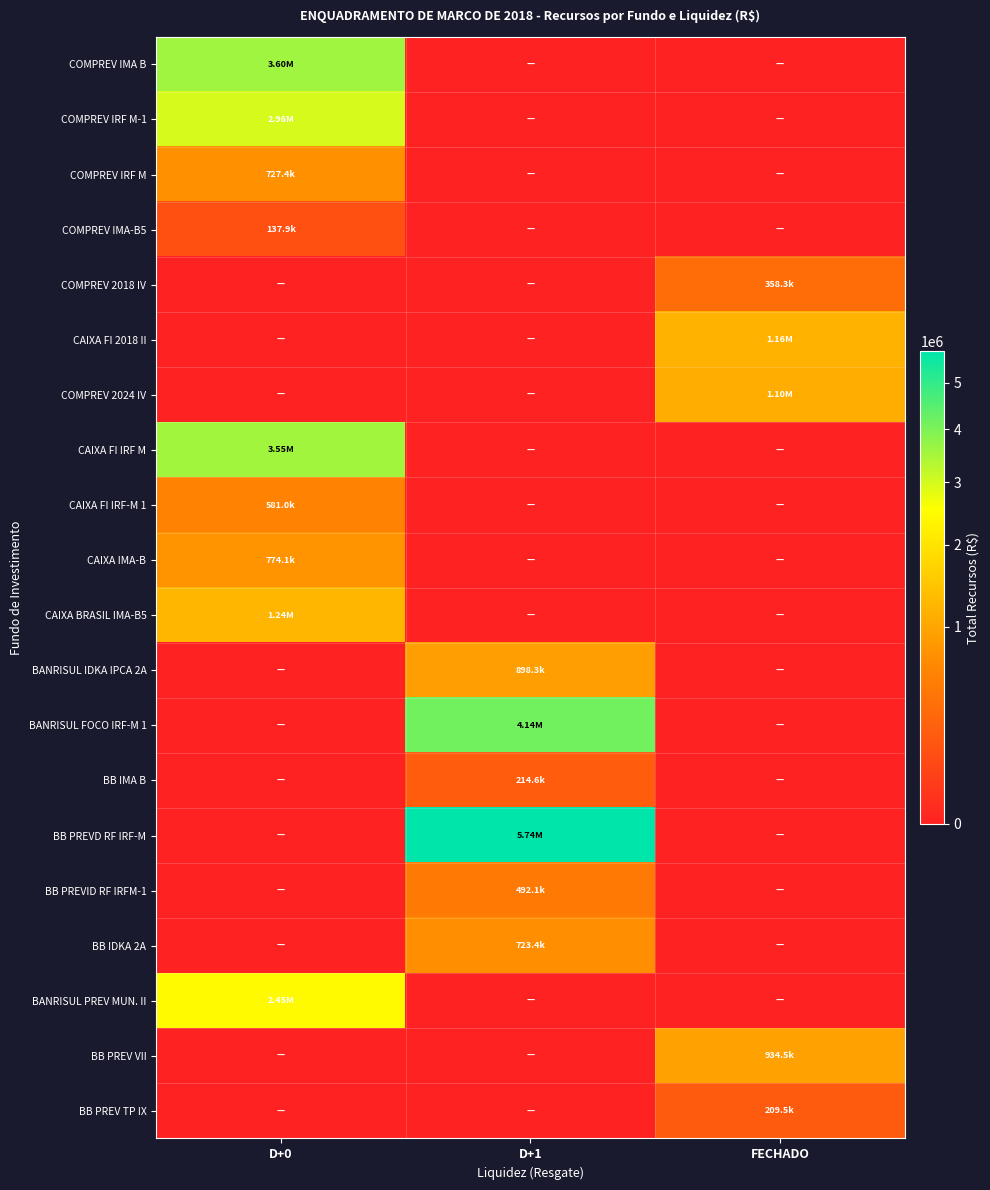

Reading left to right, list all the values displayed in this chart.

COMPREV IMA B: D+0=3600814.9	D+1=0.0	FECHADO=0.0
COMPREV IRF M-1: D+0=2964510.1	D+1=0.0	FECHADO=0.0
COMPREV IRF M: D+0=727373.8	D+1=0.0	FECHADO=0.0
COMPREV IMA-B5: D+0=137852.9	D+1=0.0	FECHADO=0.0
COMPREV 2018 IV: D+0=0.0	D+1=0.0	FECHADO=358281.6
CAIXA FI 2018 II: D+0=0.0	D+1=0.0	FECHADO=1160278.1
COMPREV 2024 IV: D+0=0.0	D+1=0.0	FECHADO=1103282.9
CAIXA FI IRF M: D+0=3551017.3	D+1=0.0	FECHADO=0.0
CAIXA FI IRF-M 1: D+0=581001.1	D+1=0.0	FECHADO=0.0
CAIXA IMA-B: D+0=774118.3	D+1=0.0	FECHADO=0.0
CAIXA BRASIL IMA-B5: D+0=1235916.9	D+1=0.0	FECHADO=0.0
BANRISUL IDKA IPCA 2A: D+0=0.0	D+1=898269.3	FECHADO=0.0
BANRISUL FOCO IRF-M 1: D+0=0.0	D+1=4144448.5	FECHADO=0.0
BB IMA B: D+0=0.0	D+1=214632.7	FECHADO=0.0
BB PREVD RF IRF-M: D+0=0.0	D+1=5737384.0	FECHADO=0.0
BB PREVID RF IRFM-1: D+0=0.0	D+1=492133.8	FECHADO=0.0
BB IDKA 2A: D+0=0.0	D+1=723423.8	FECHADO=0.0
BANRISUL PREV MUN. II: D+0=2446955.9	D+1=0.0	FECHADO=0.0
BB PREV VII: D+0=0.0	D+1=0.0	FECHADO=934475.9
BB PREV TP IX: D+0=0.0	D+1=0.0	FECHADO=209496.6